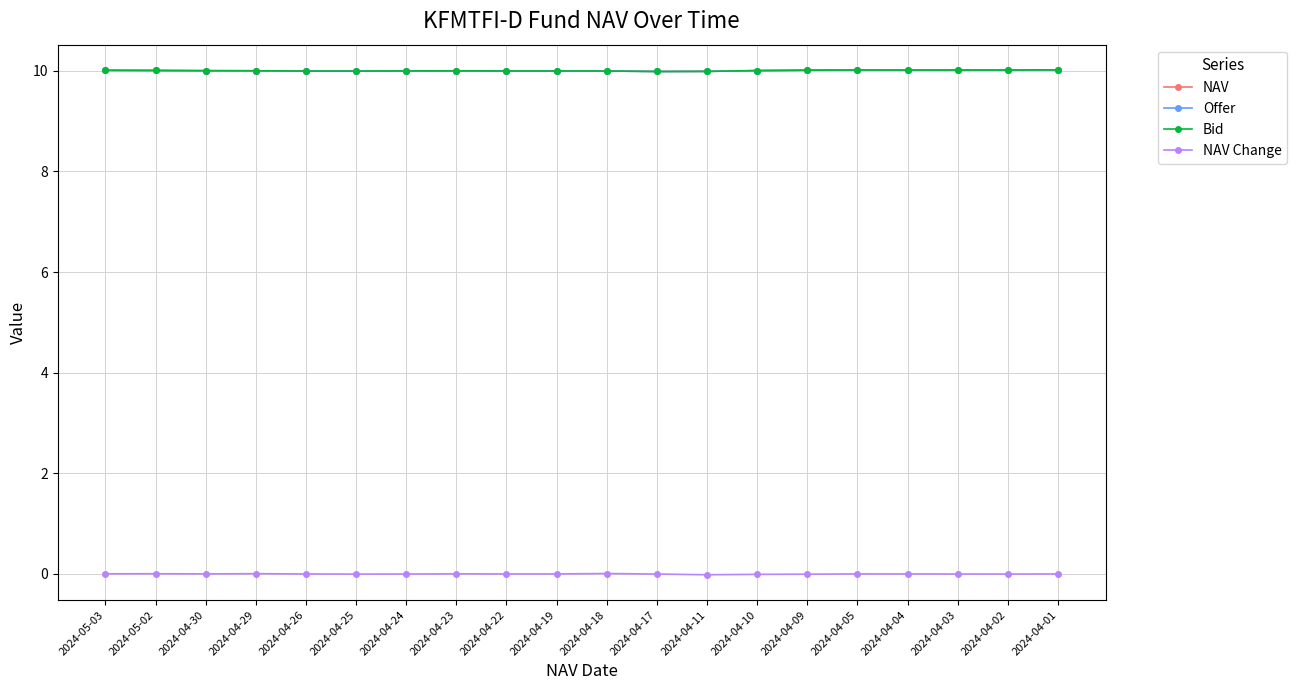

Is this an area chart (filled region under the line)?

No